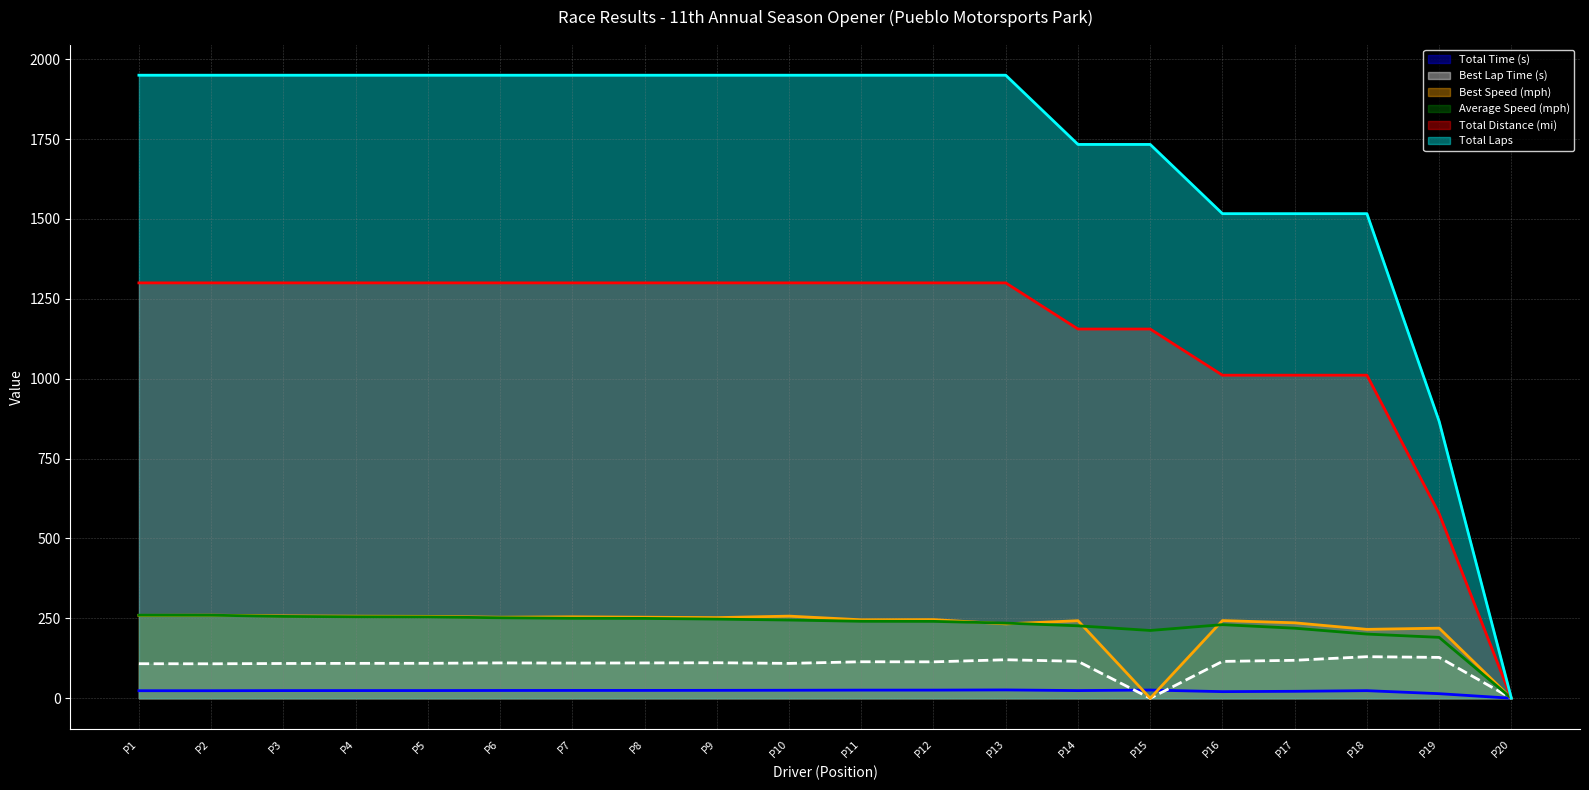

In Average Speed (mph), how many points are lower than both neighbors (excluding endpoints)?

1